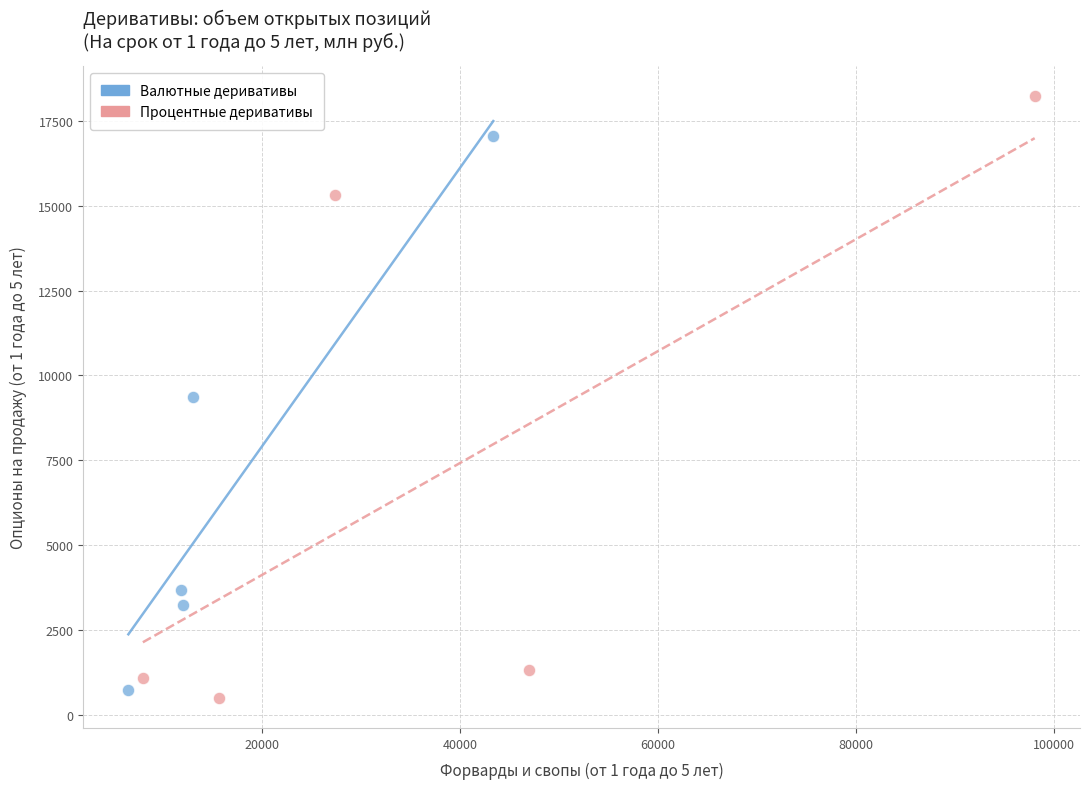

What are all the series names shown in the legend?

Валютные деривативы, Процентные деривативы